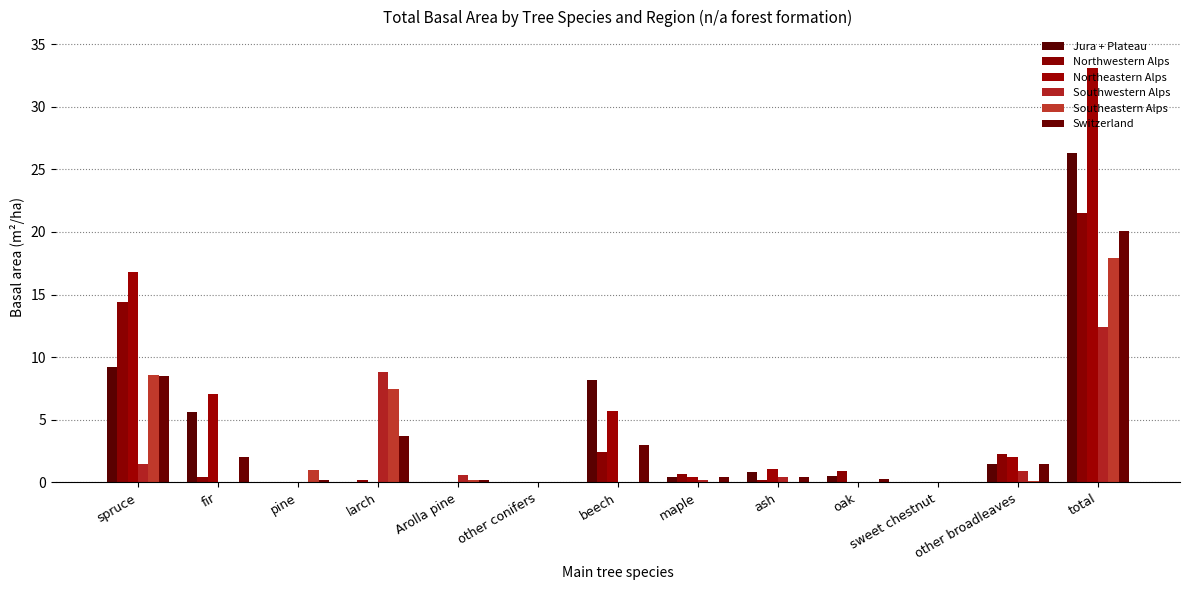

Reading left to right, transcribe all the data shown in this chart.

Jura + Plateau: 9.2	5.6	0.0	0.0	0.0	0.0	8.2	0.4	0.8	0.5	0.0	1.5	26.3
Northwestern Alps: 14.4	0.4	0.0	0.2	0.0	0.0	2.4	0.7	0.2	0.9	0.0	2.3	21.5
Northeastern Alps: 16.8	7.1	0.0	0.0	0.0	0.0	5.7	0.4	1.1	0.0	0.0	2.0	33.1
Southwestern Alps: 1.5	0.0	0.0	8.8	0.6	0.0	0.0	0.2	0.4	0.0	0.0	0.9	12.4
Southeastern Alps: 8.6	0.0	1.0	7.5	0.2	0.0	0.0	0.0	0.0	0.0	0.0	0.1	17.9
Switzerland: 8.5	2.0	0.2	3.7	0.2	0.0	3.0	0.4	0.4	0.3	0.0	1.5	20.1